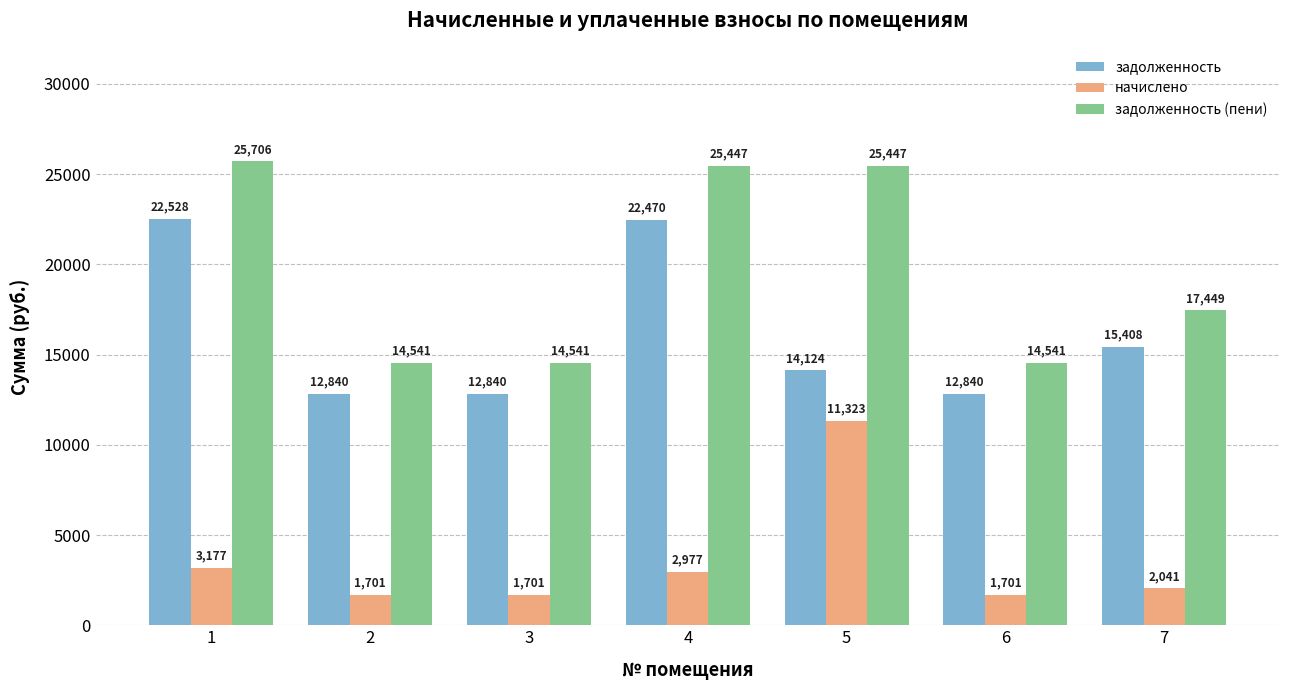

The задолженность series shows 22470.0 at 4. True or false?

True